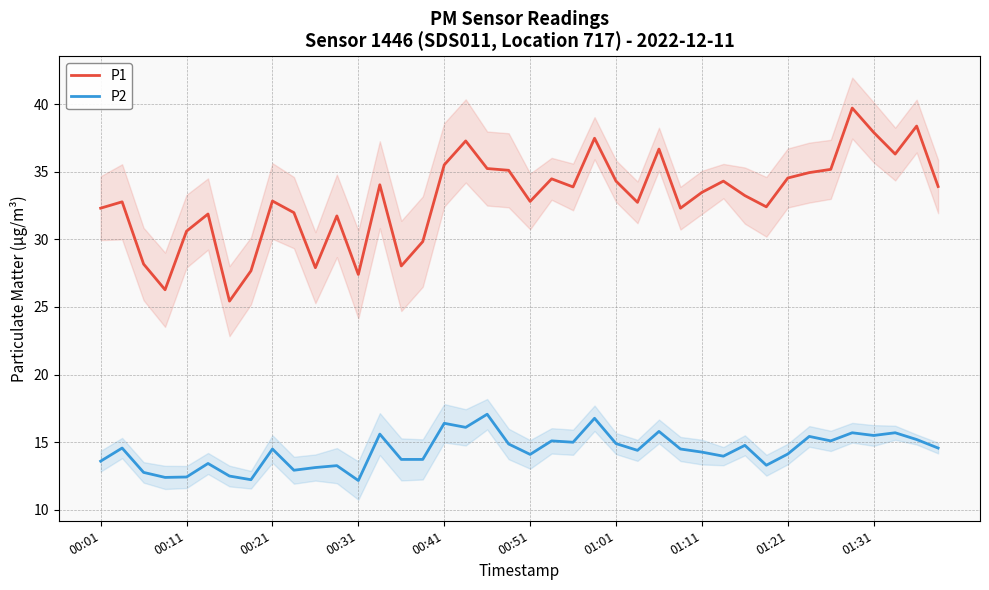

What are all the series names shown in the legend?

P1, P2